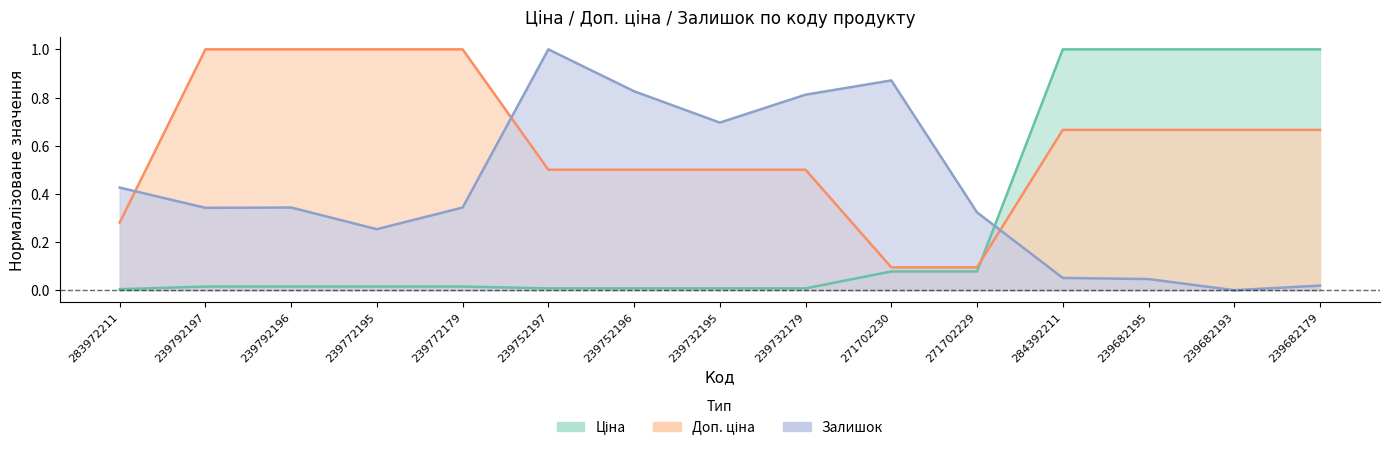

In Залишок, how many points are lower than both neighbors (excluding endpoints)?

4